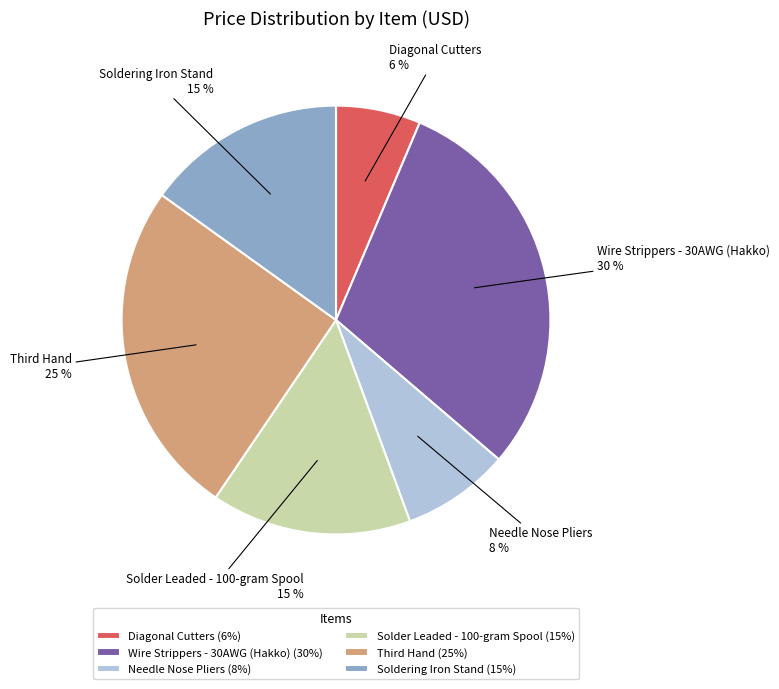

What is the largest slice in the pie chart?

Wire Strippers - 30AWG (Hakko)